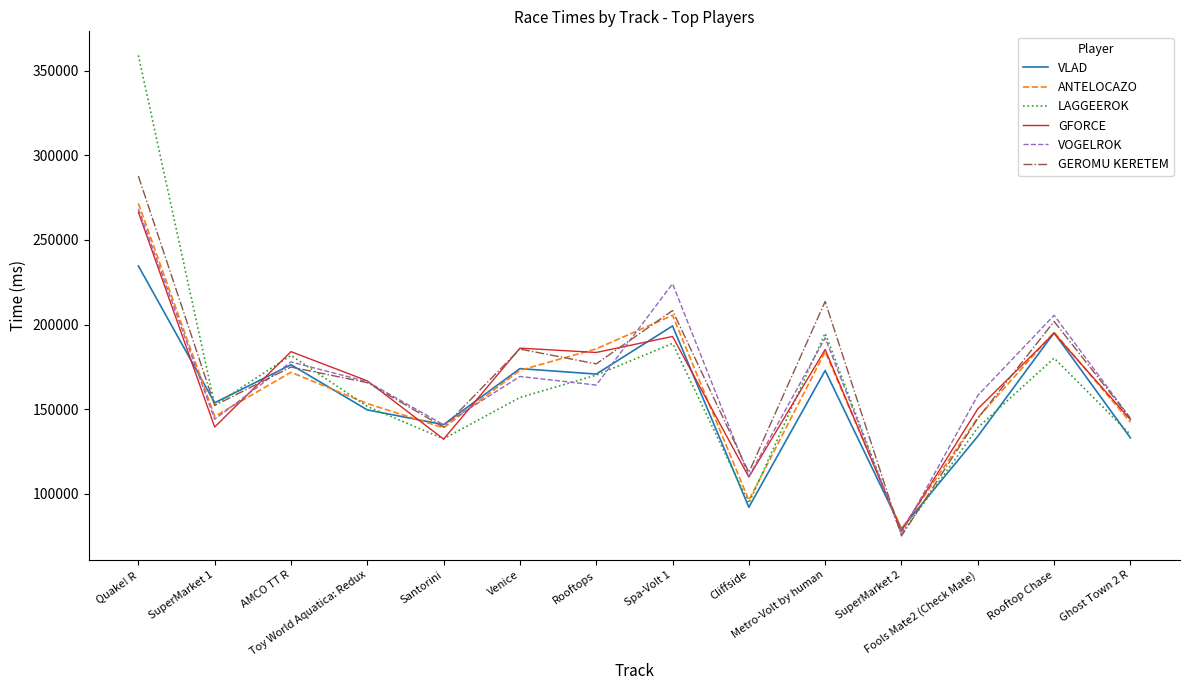

What is the difference between the highest and lowest values at Fools Mate2 (Check Mate)?

24106